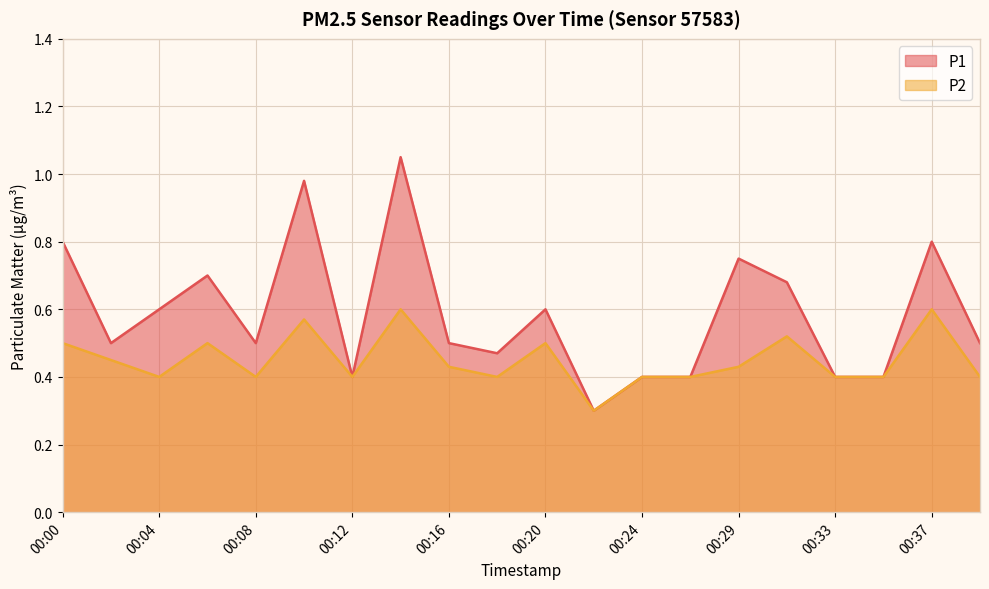

What is the value of the P2 point at the 9th from the left?

0.4